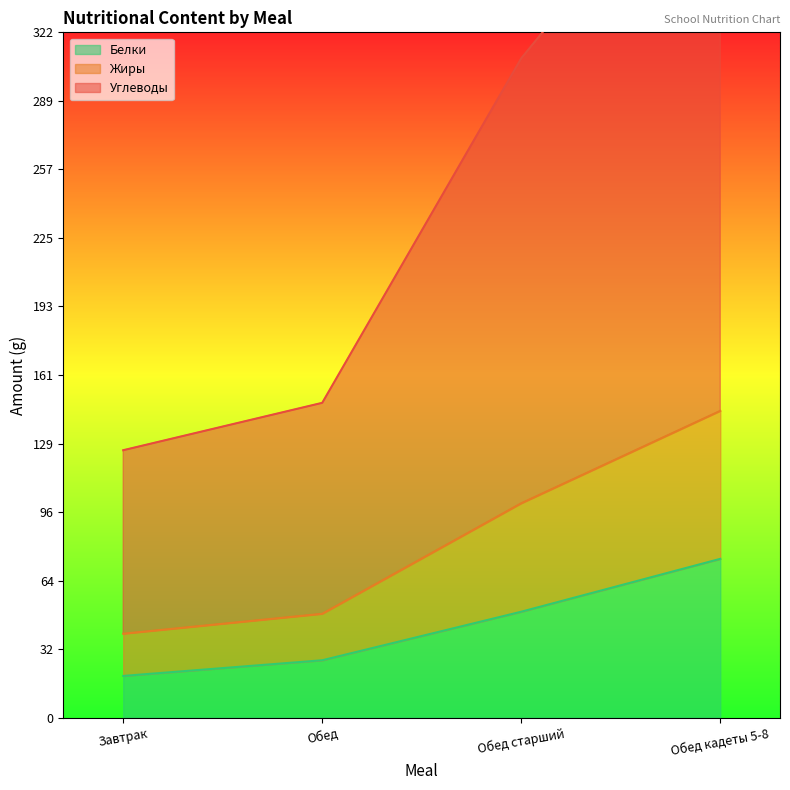

True or false: Углеводы and Жиры intersect in this chart.

False